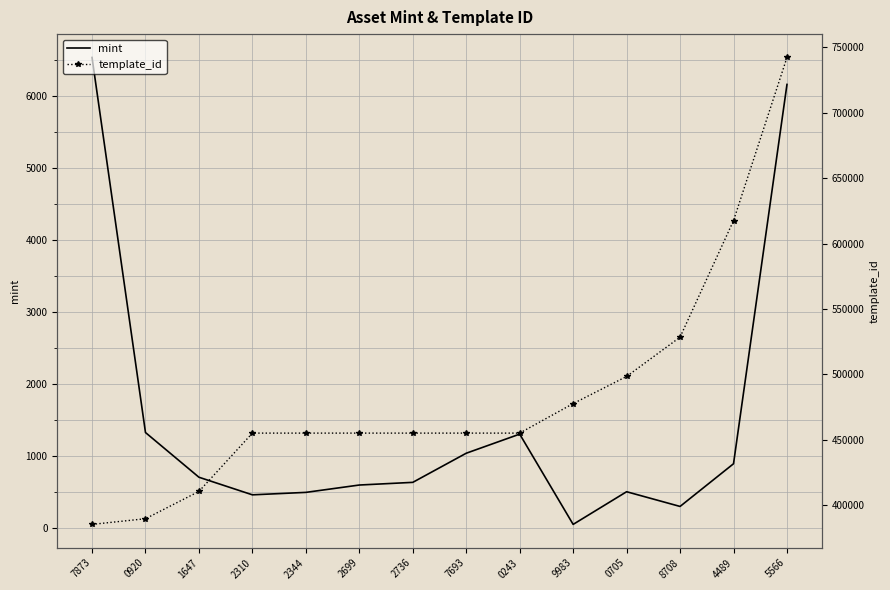

How many data points in template_id are less than 454978?

3